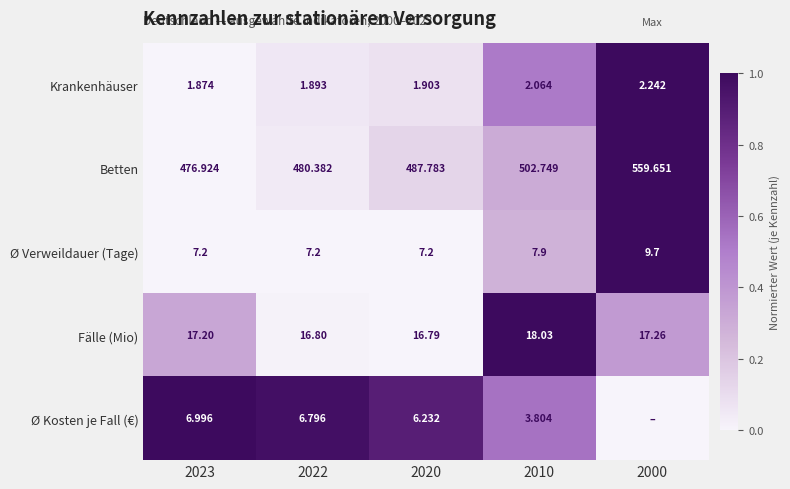

Which series changed the most between 2022 and 2020?

Betten